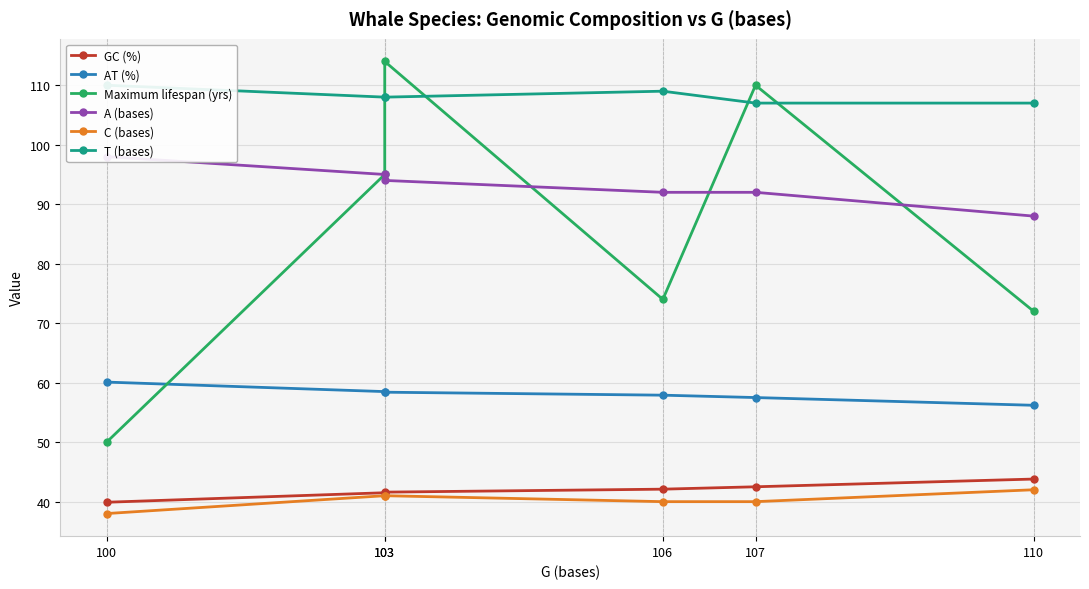

What is the difference between the highest and lowest values at 103?

67.0